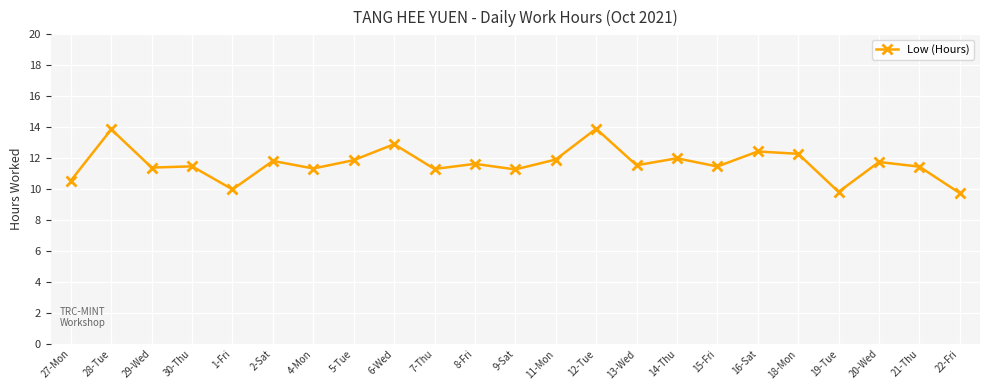

Which has a higher value, 16-Sat or 19-Tue?

16-Sat